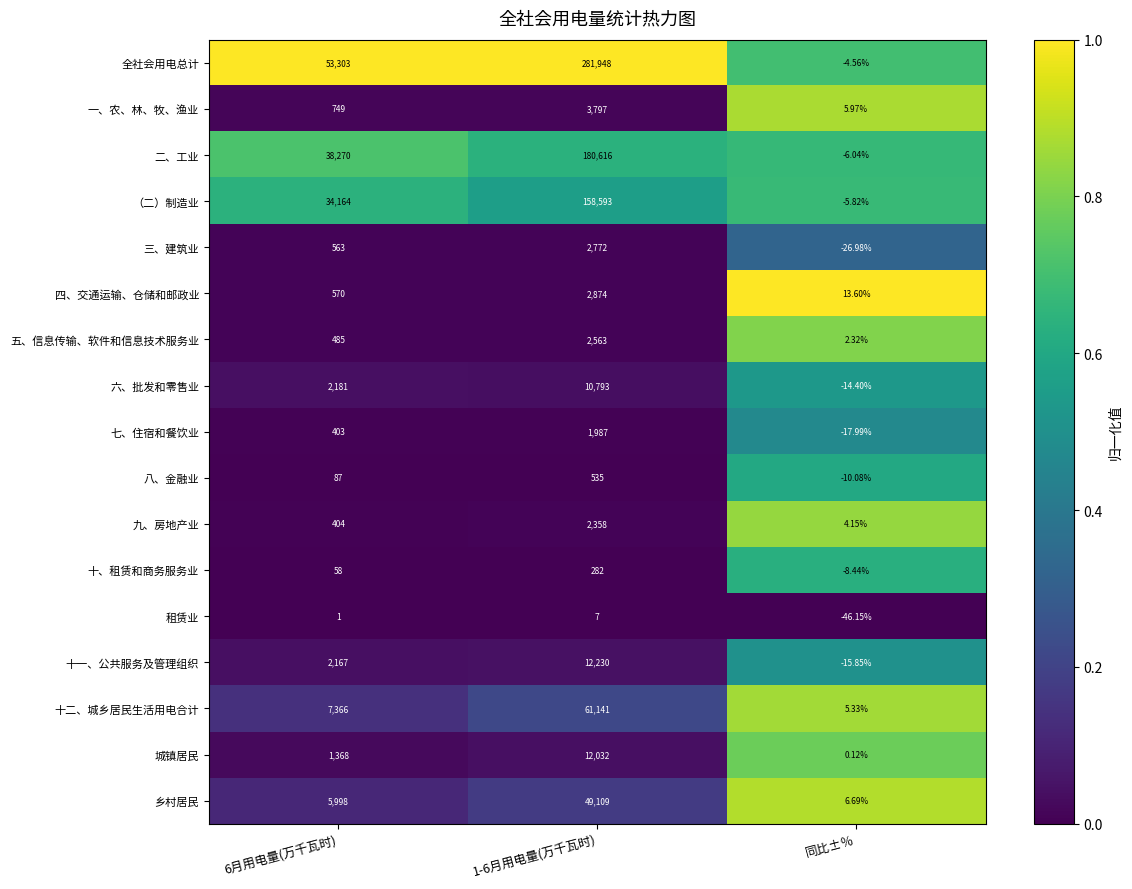

At which category does the chart reach its minimum across all series?

同比±％